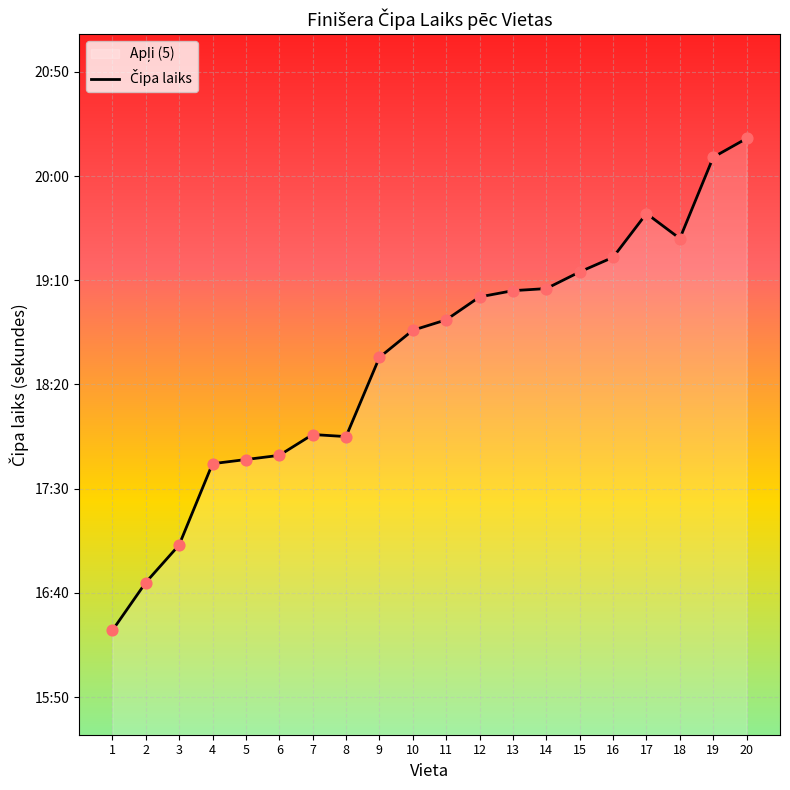

What is the change in value from 6 to 14?

+80